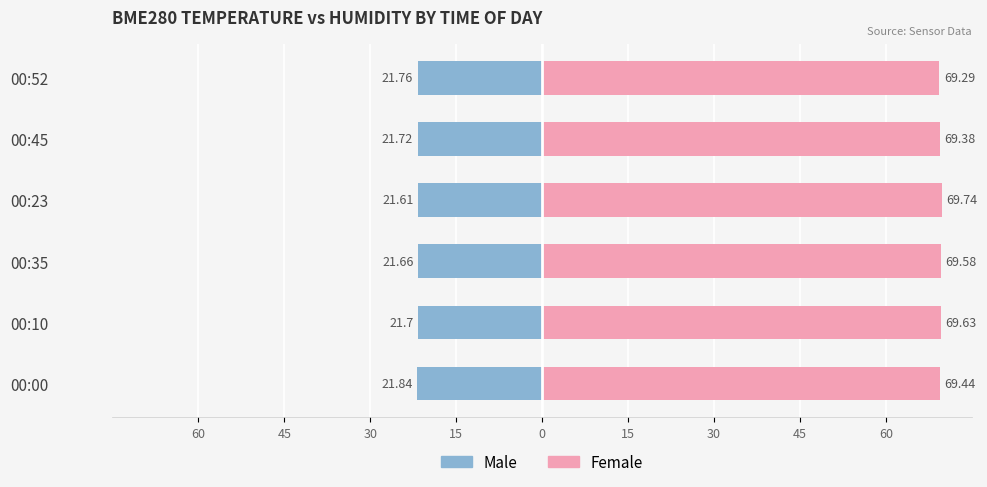

How many groups of bars are there?

6